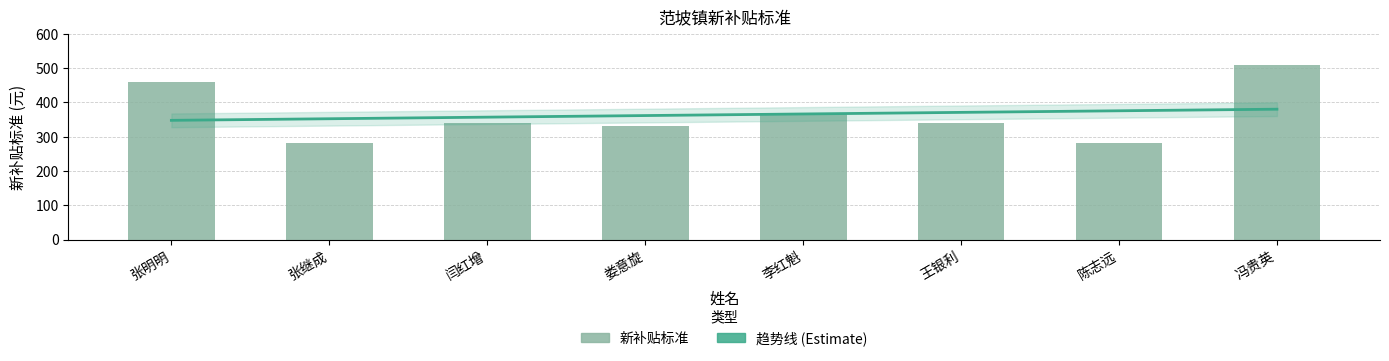

Approximately how many times larger is the value at 李红魁 compared to 冯贵英?

0.7